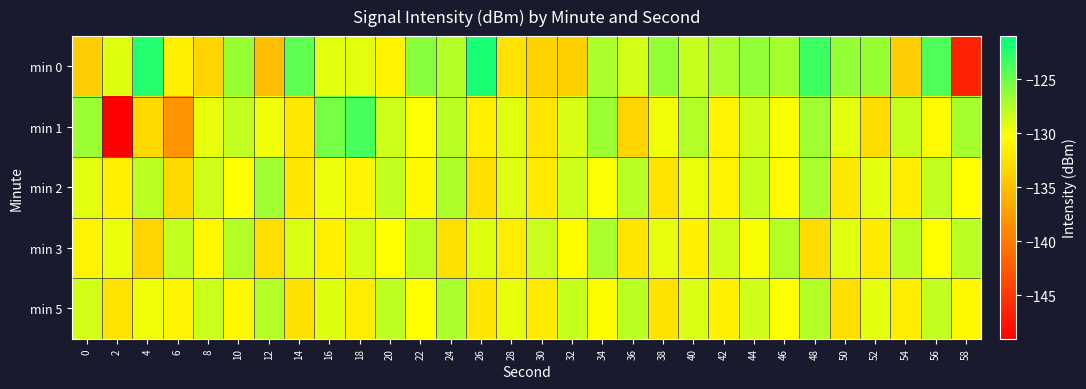

Which series has the widest spread of values?

min 1